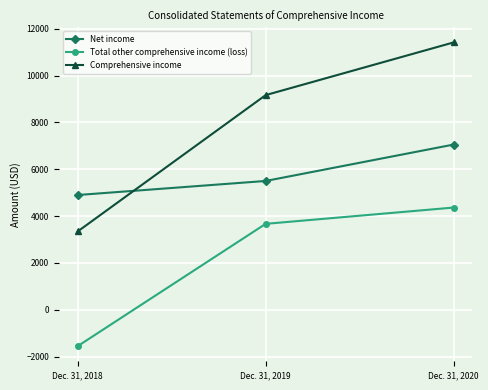

What is the approximate value of Net income at Dec. 31, 2019?

5500